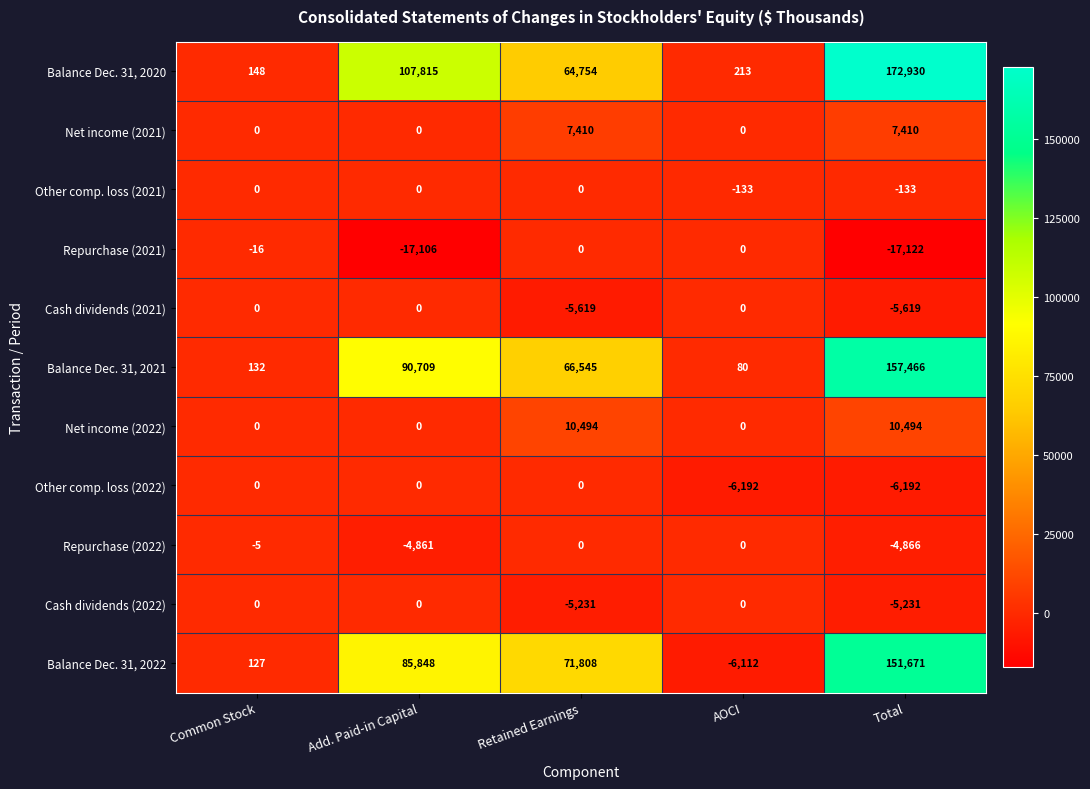

What is the maximum value shown in the chart?

172930